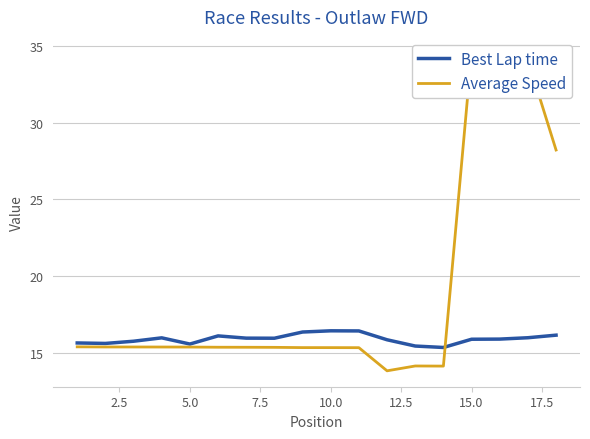

True or false: Best Lap time has a value of 10.6 at 15.0.

False